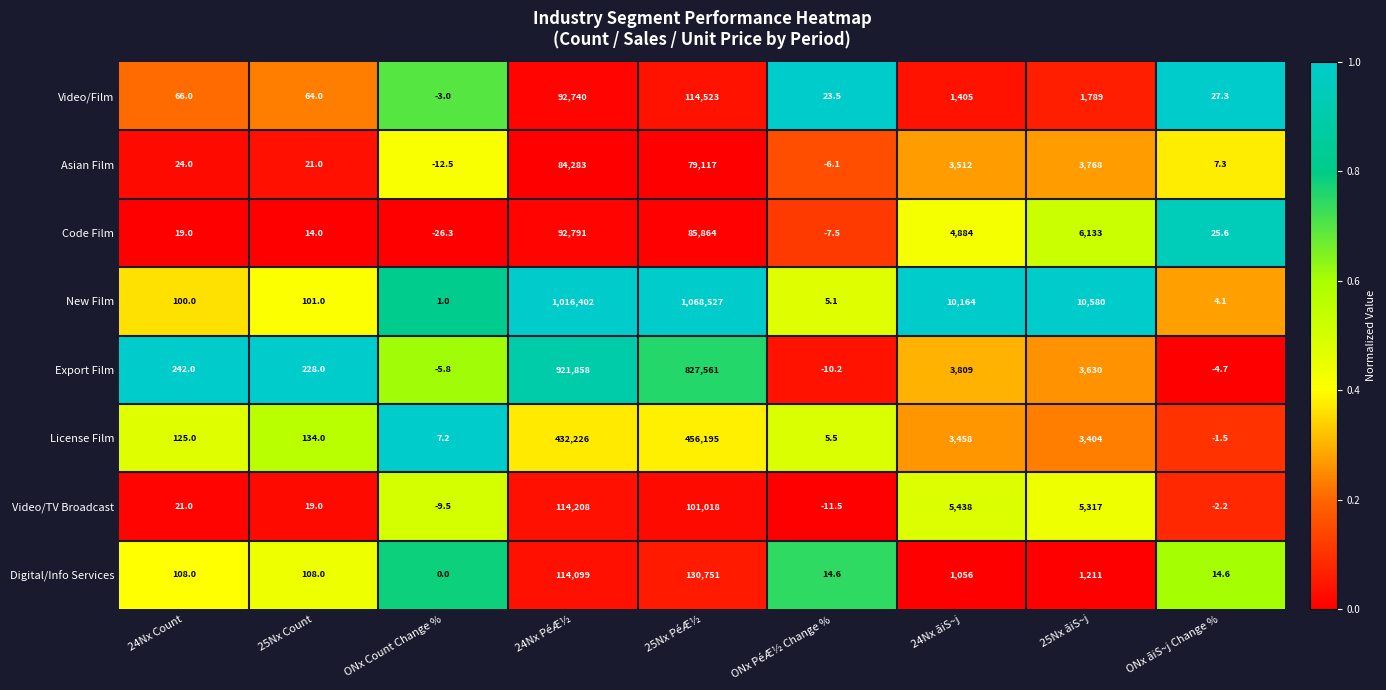

At which category is the sum across all series the highest?

24Nx PéÆ½